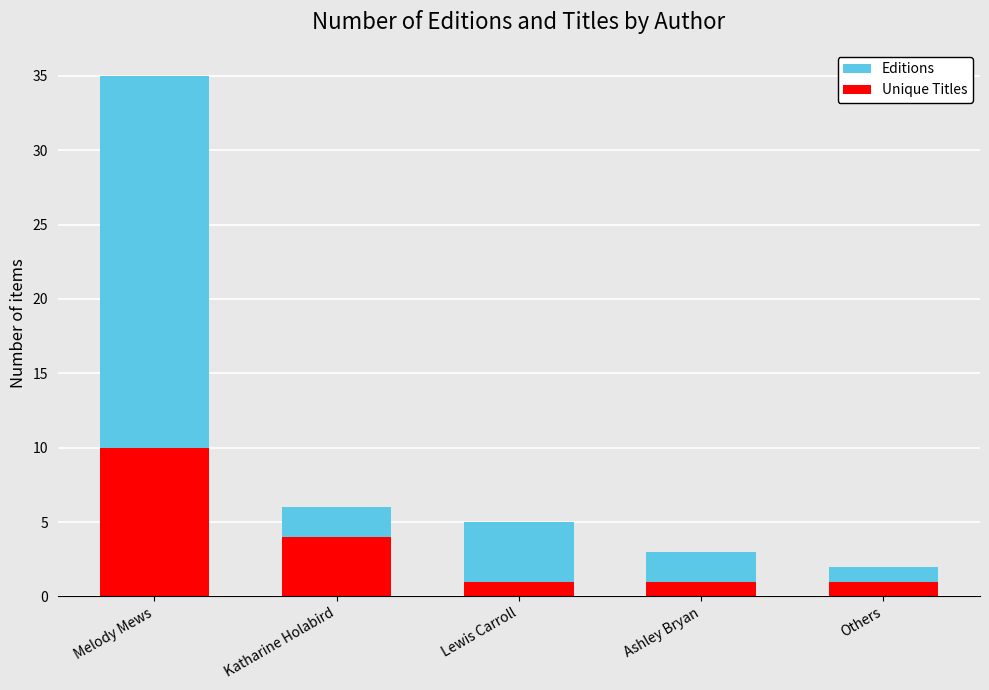

Which has a higher value, Melody Mews or Ashley Bryan?

Melody Mews